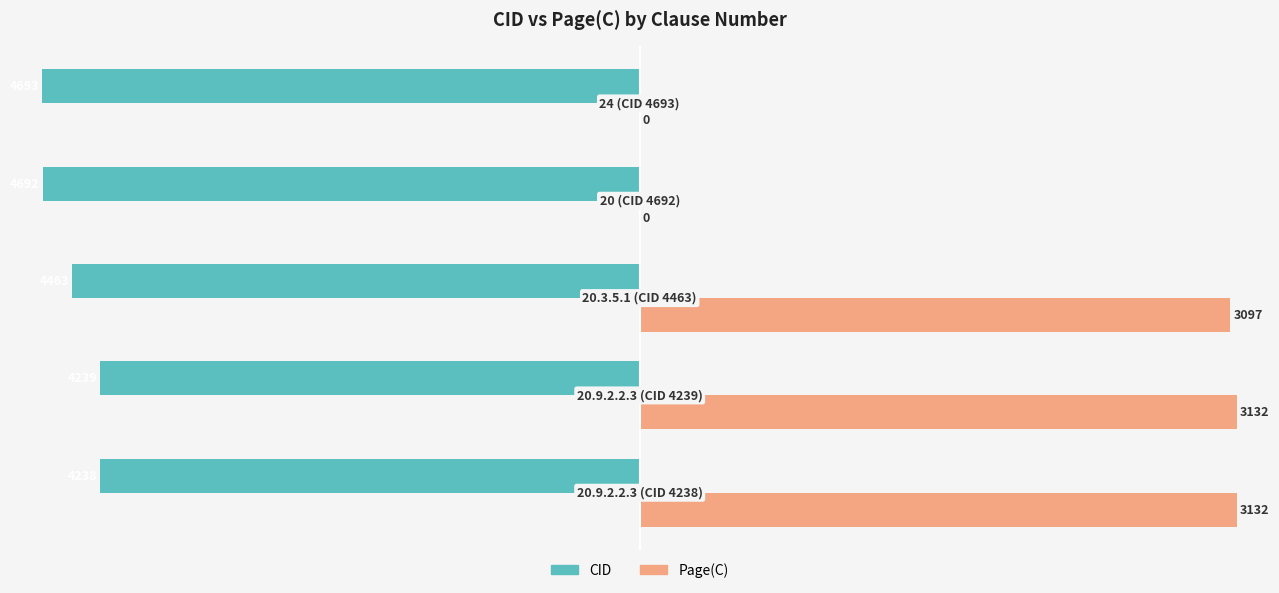

What are all the series names shown in the legend?

CID, Page(C)